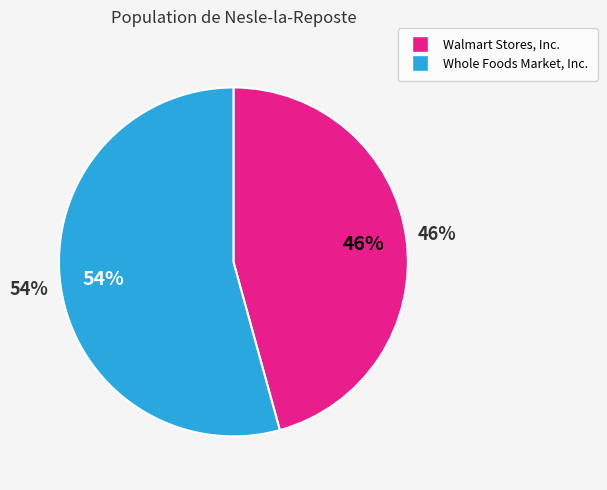

Which category has the biggest portion of the pie?

Whole Foods Market, Inc.